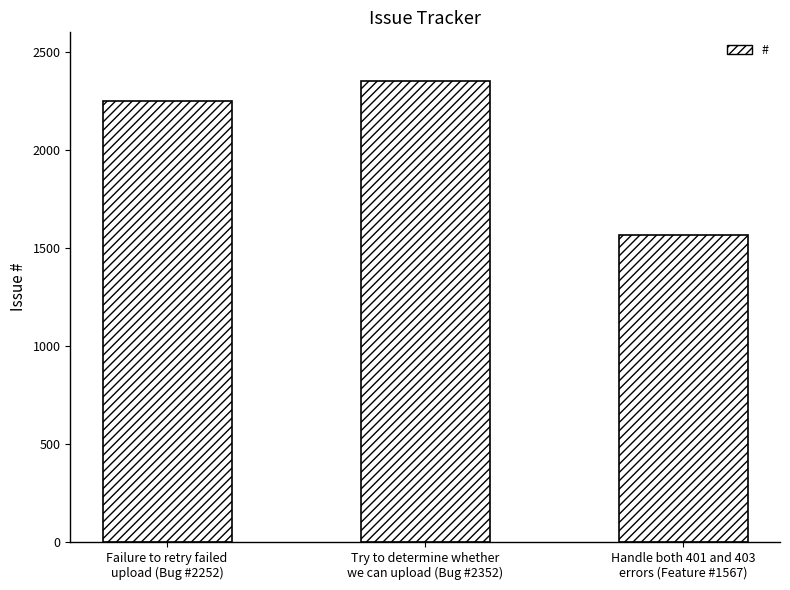

Approximately how many times larger is the value at Handle both 401 and 403
errors (Feature #1567) compared to Failure to retry failed
upload (Bug #2252)?

0.7